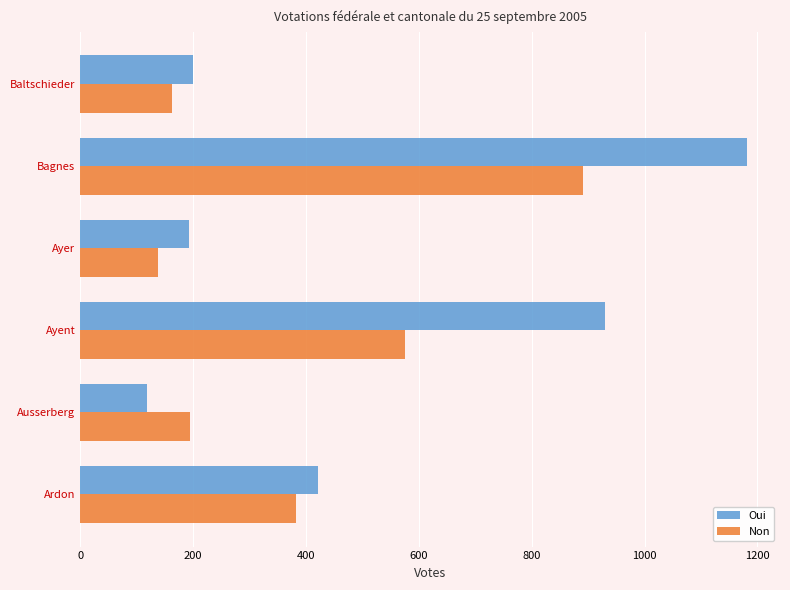

The value of Oui at Baltschieder is 199. True or false?

True